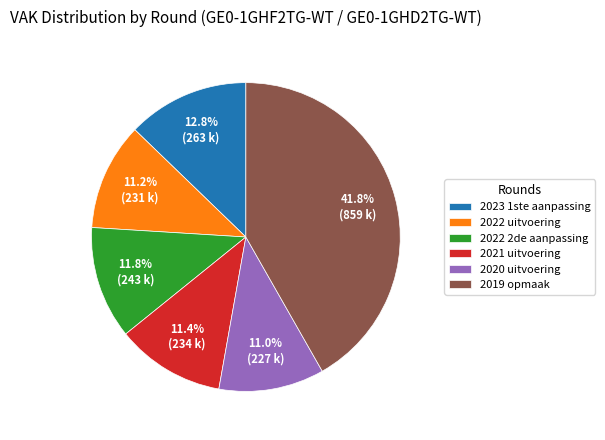

Which slice is the largest?

2019 opmaak